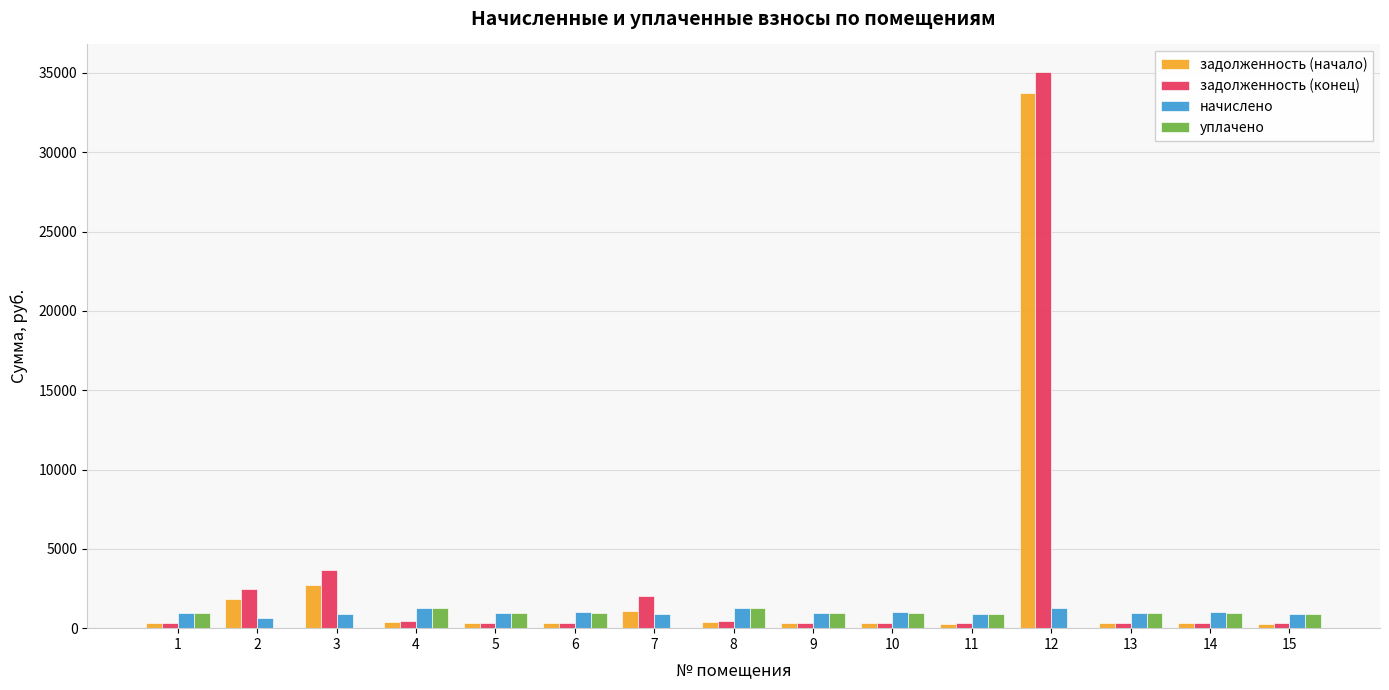

At which category is the sum across all series the highest?

12